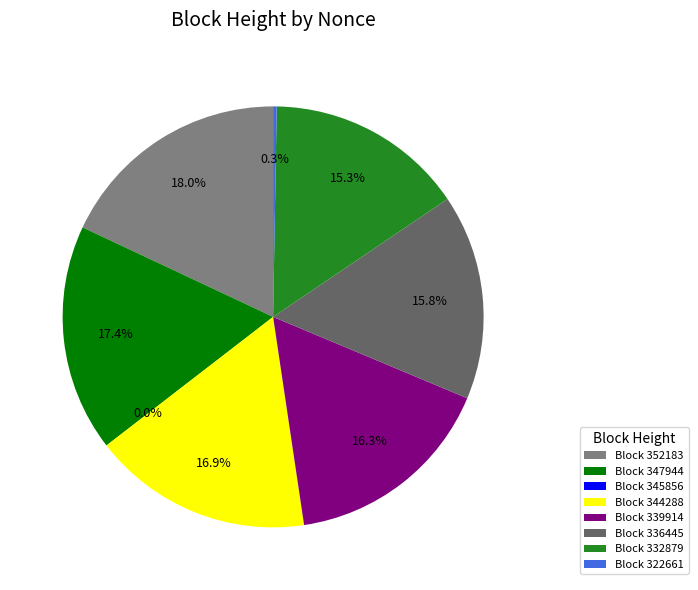

Which has a higher value, Block 339914 or Block 344288?

Block 344288